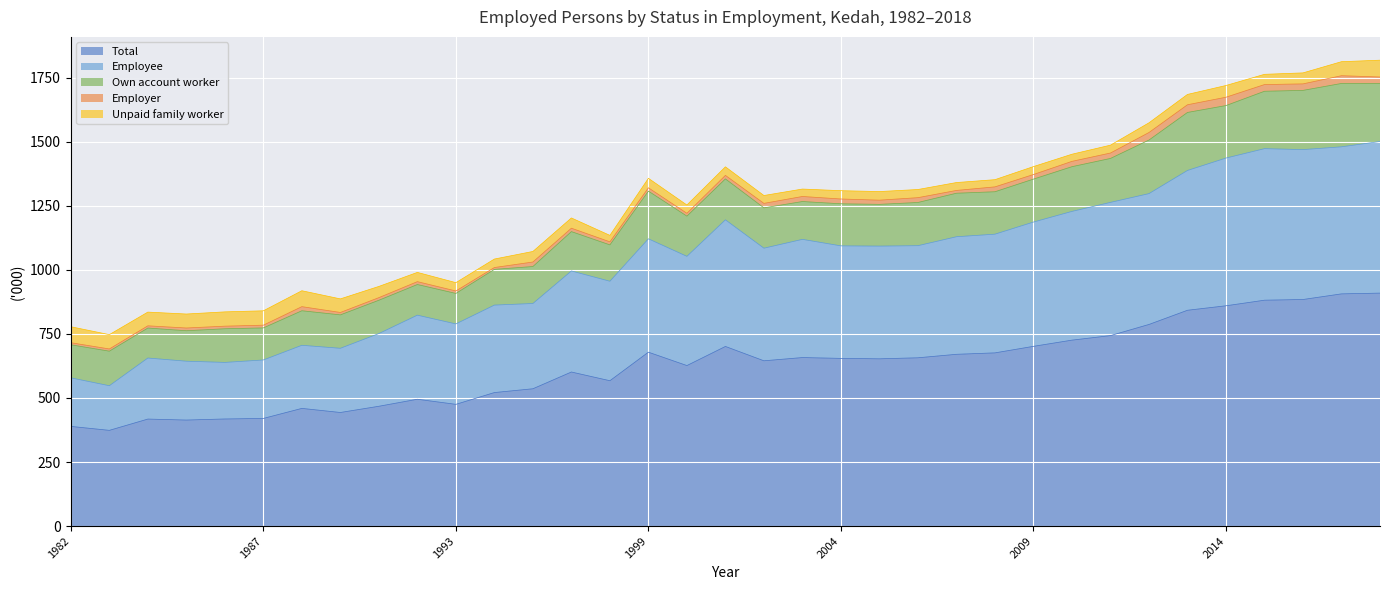

What is the value of the Employer point at the 1st from the left?

8.0